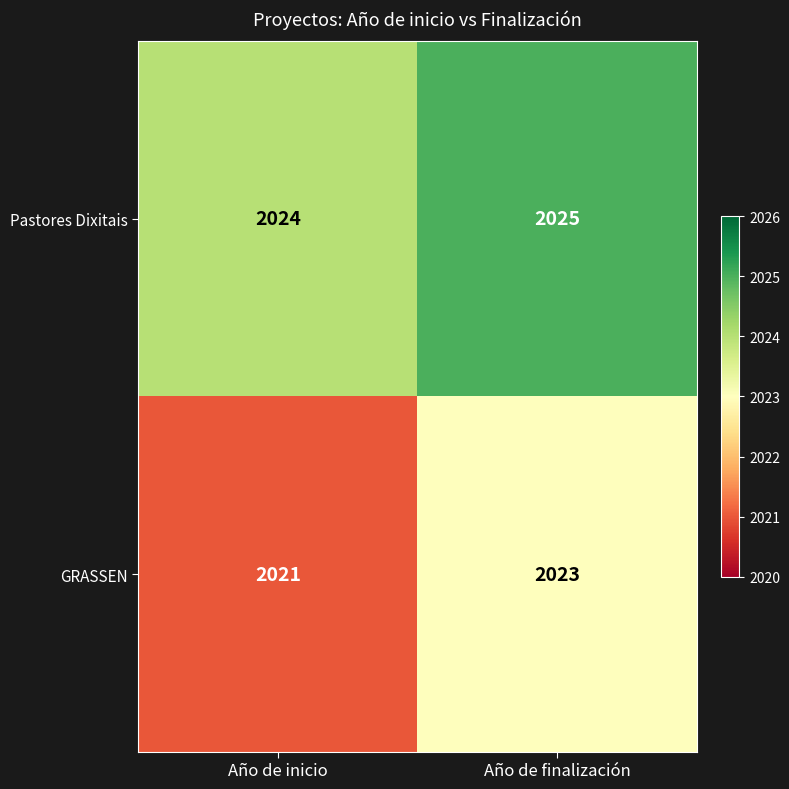

List the series in order of their overall mean, lowest first.

GRASSEN, Pastores Dixitais